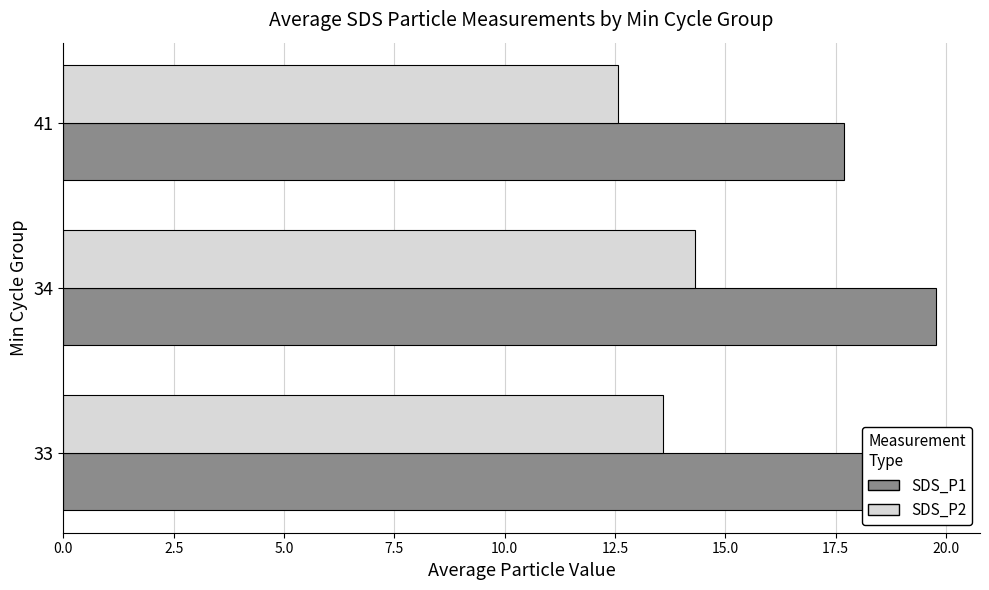

What is the smallest value displayed?

12.6